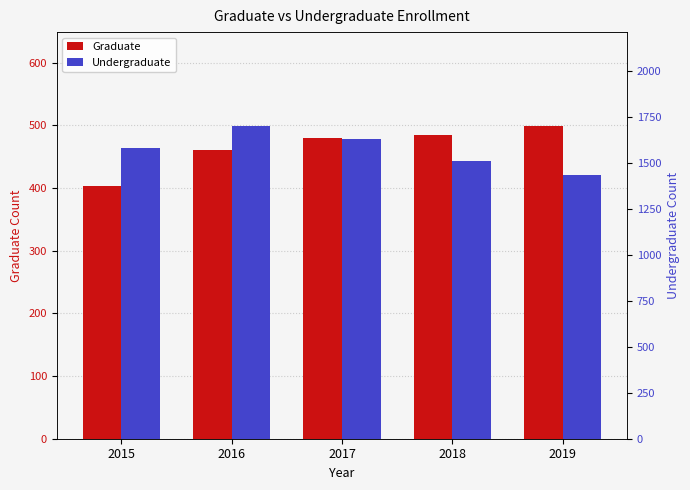

True or false: Graduate has a value of 499 at 2019.

True